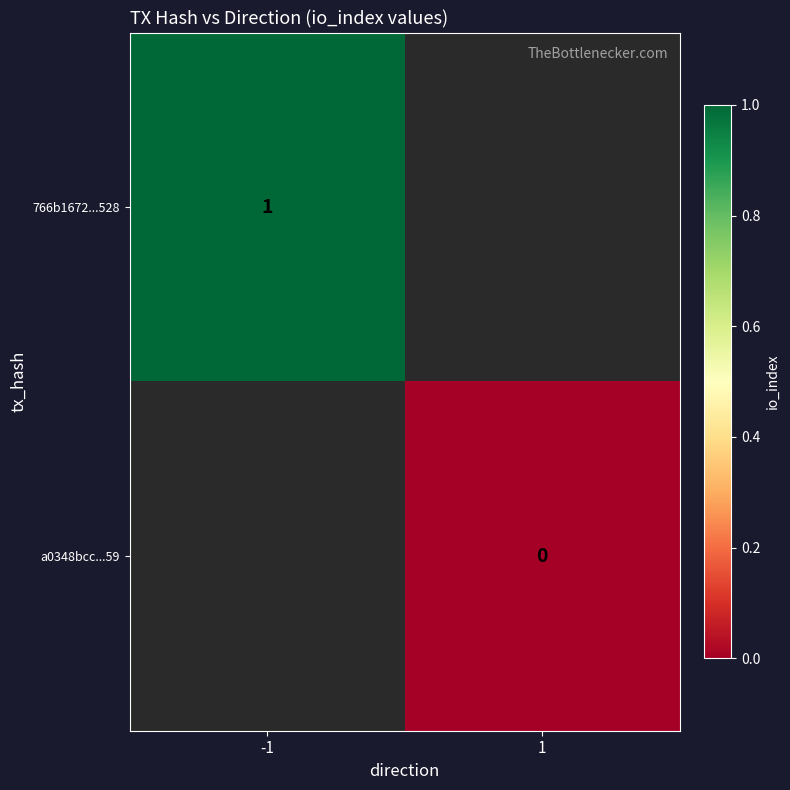

At which category does the chart reach its peak across all series?

-1